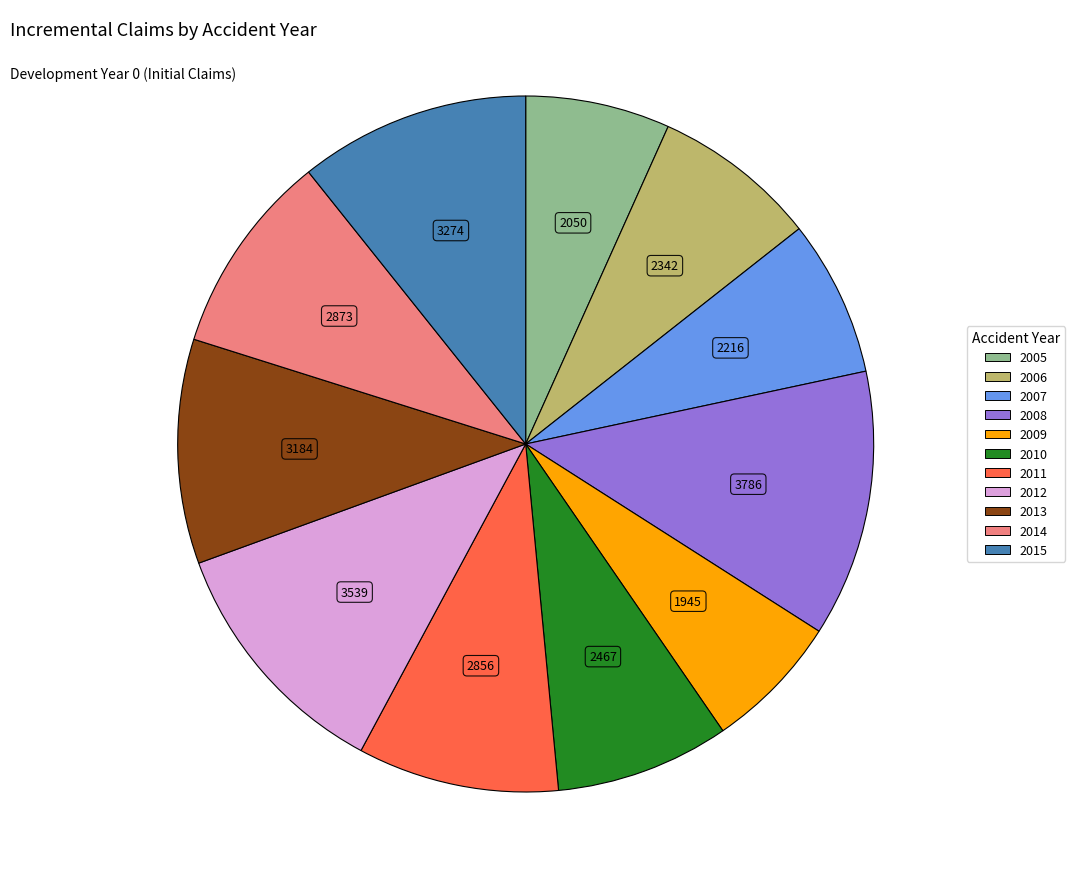

Count the number of slices in the pie.

11